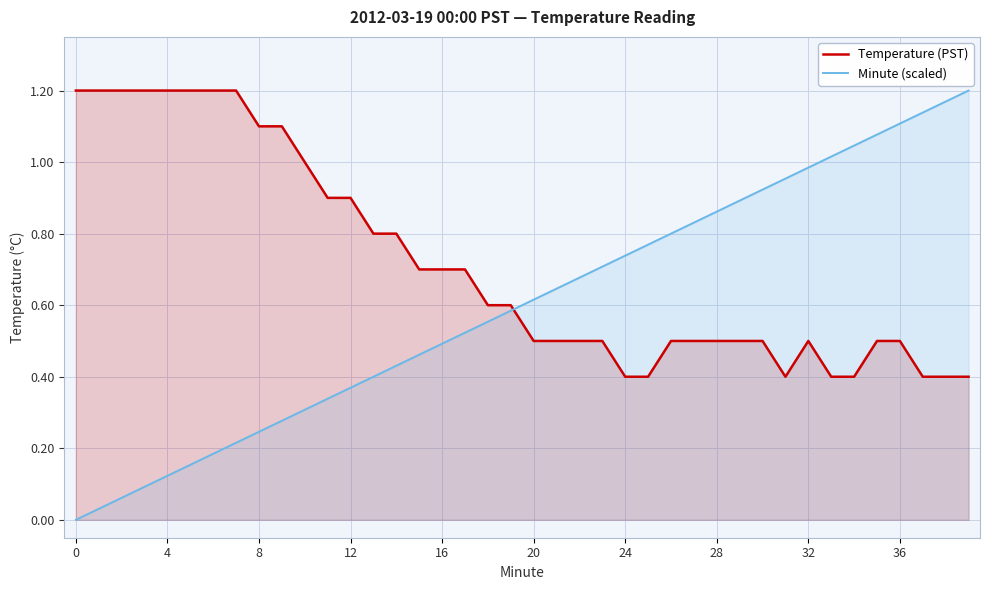

List the series in order of their overall mean, lowest first.

Minute (scaled), Temperature (PST)